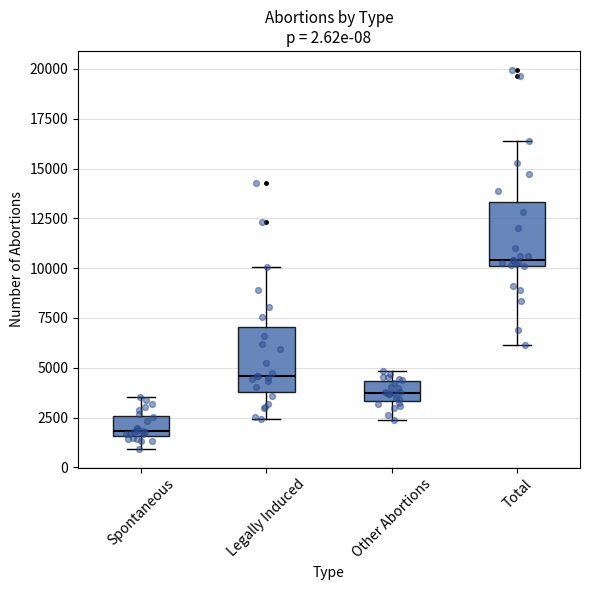

Which box has the highest median line?

Total